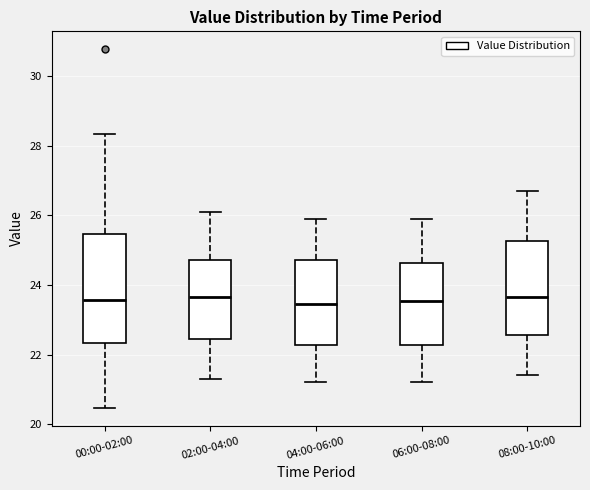

Reading left to right, read every box against the y-axis: the position of its median line, the range the box covers, and the ends of its whiskers. The values are not printed on the chart, so give them approximately, as read against the axis.

00:00-02:00: median 23.6, box 22.4 to 25.4, whiskers 20.4 to 28.4
02:00-04:00: median 23.6, box 22.4 to 24.8, whiskers 21.4 to 26.2
04:00-06:00: median 23.4, box 22.2 to 24.8, whiskers 21.2 to 26.0
06:00-08:00: median 23.6, box 22.2 to 24.6, whiskers 21.2 to 26.0
08:00-10:00: median 23.6, box 22.6 to 25.2, whiskers 21.4 to 26.8